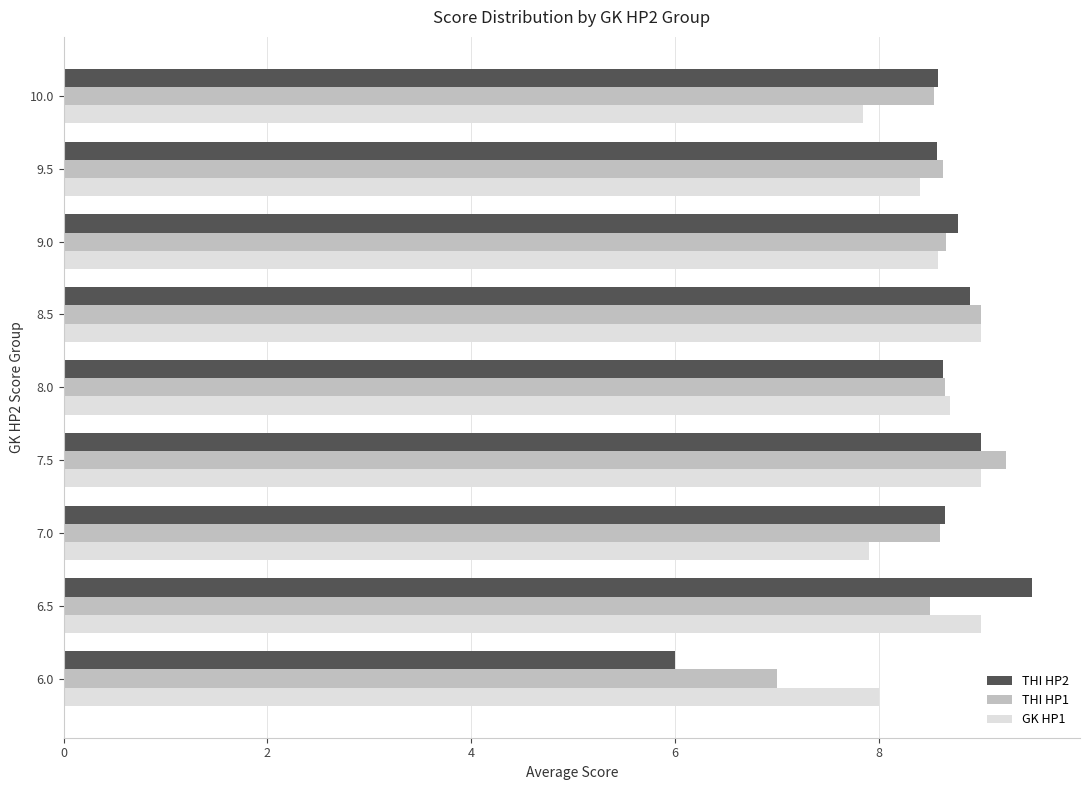

What is the total value across all series at 9.0?

26.0